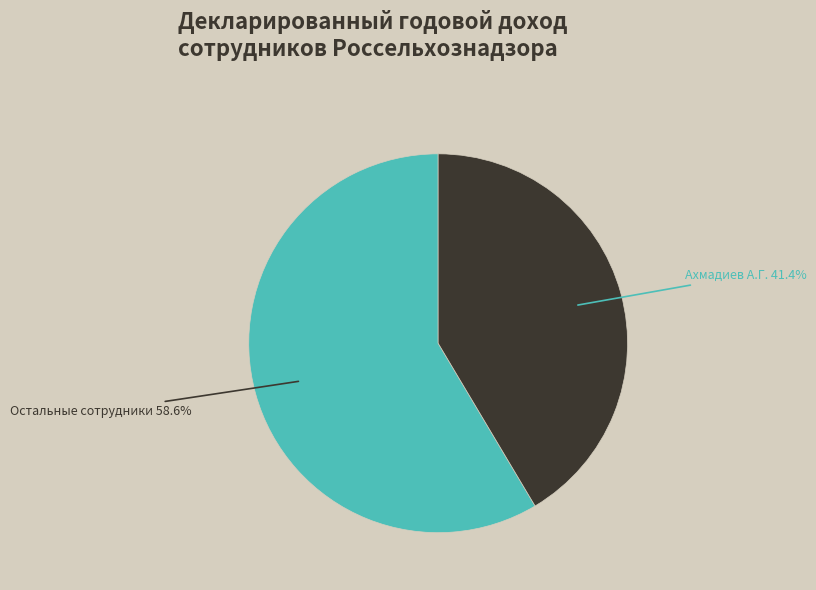

Is there any slice that represents more than half of the pie?

Yes